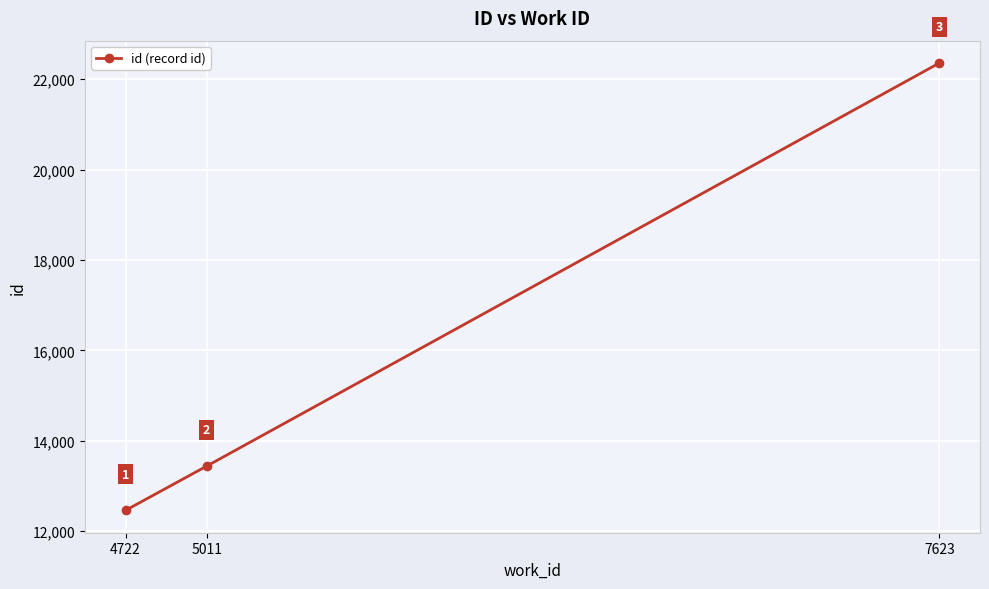

Reading left to right, extract all data points from this chart.

12457	13436	22359